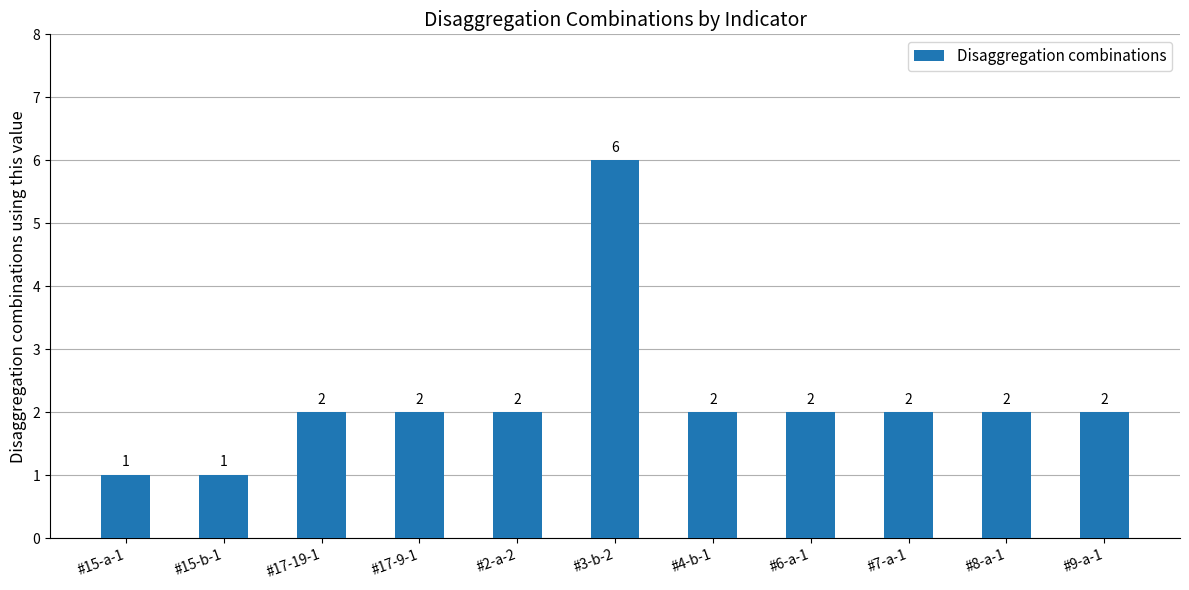

What is the approximate value at #8-a-1?

2